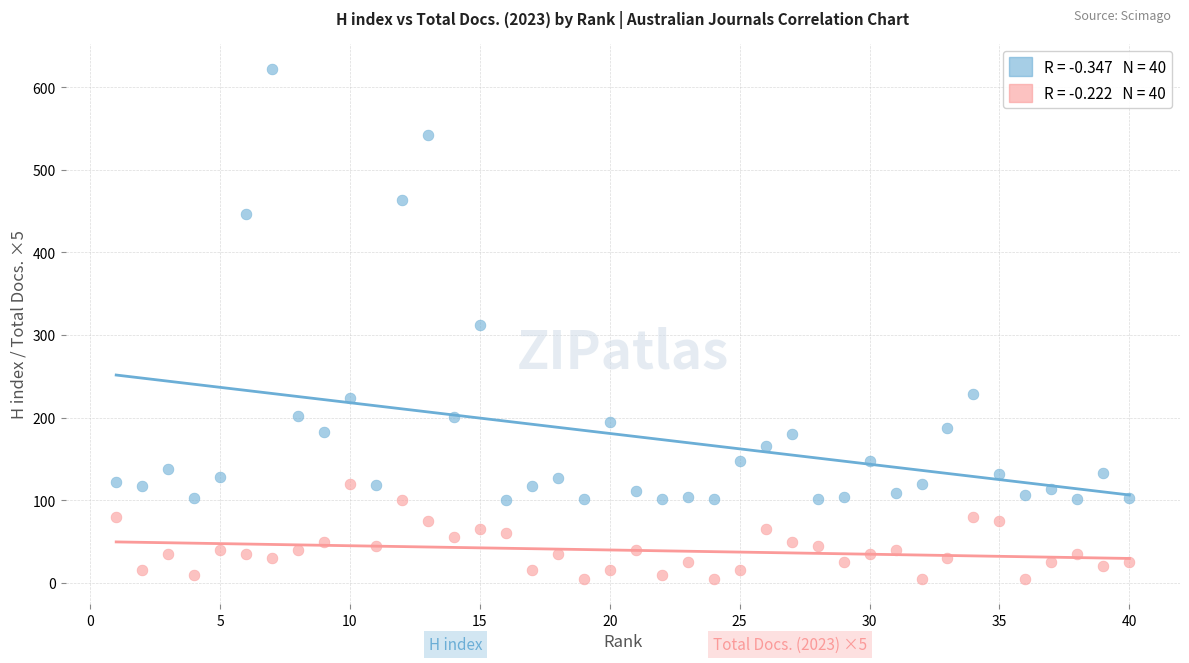

Across all data points, what is the range of Y values (max minus min)?

617